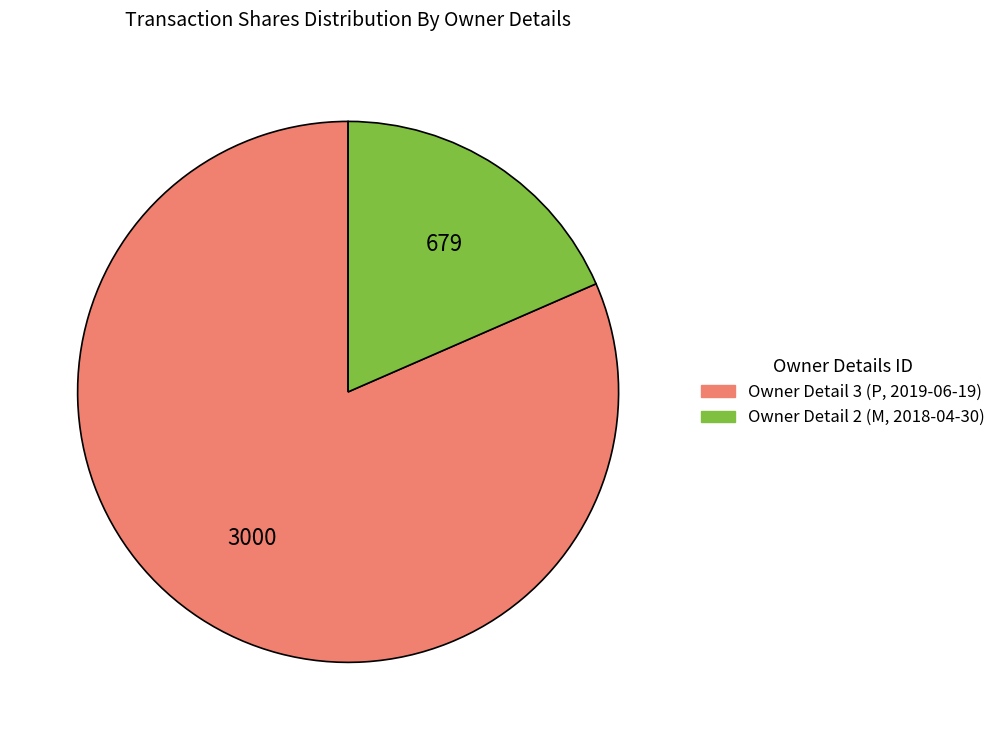

Which category has the biggest portion of the pie?

Owner Detail 3 (P, 2019-06-19)